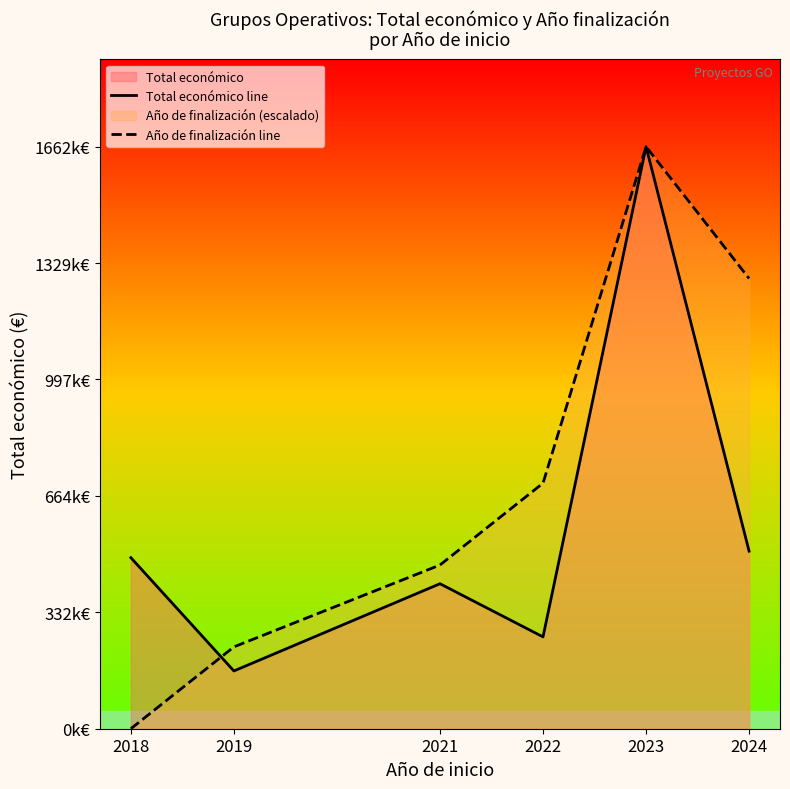

At which label is Total económico line closest to 913736?

2024